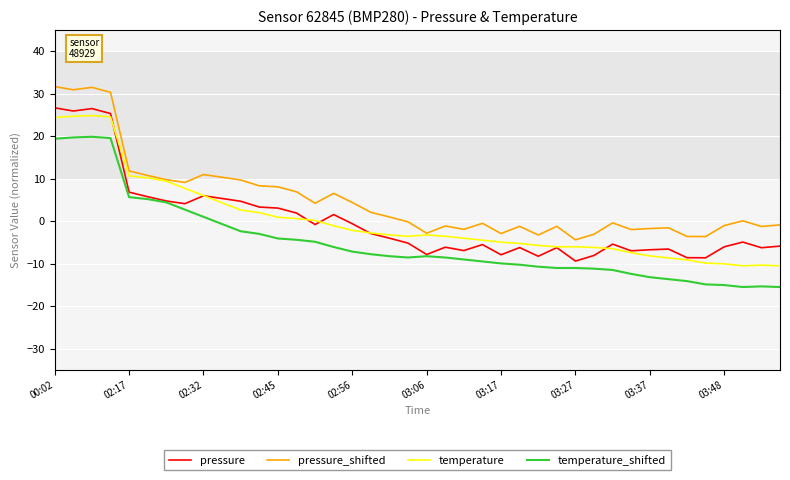

What is the highest value of the pressure series?

26.7